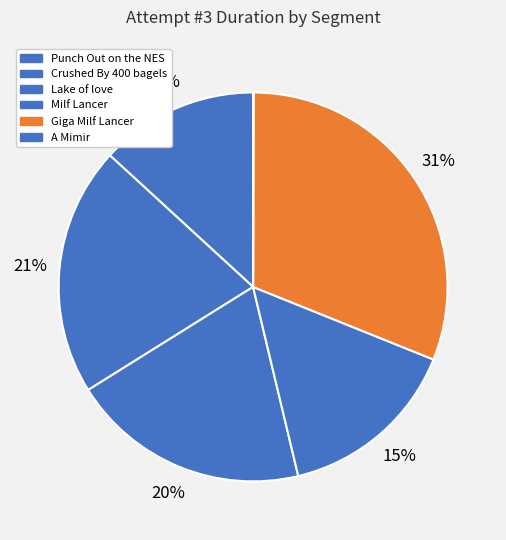

How many slices are in this pie chart?

6